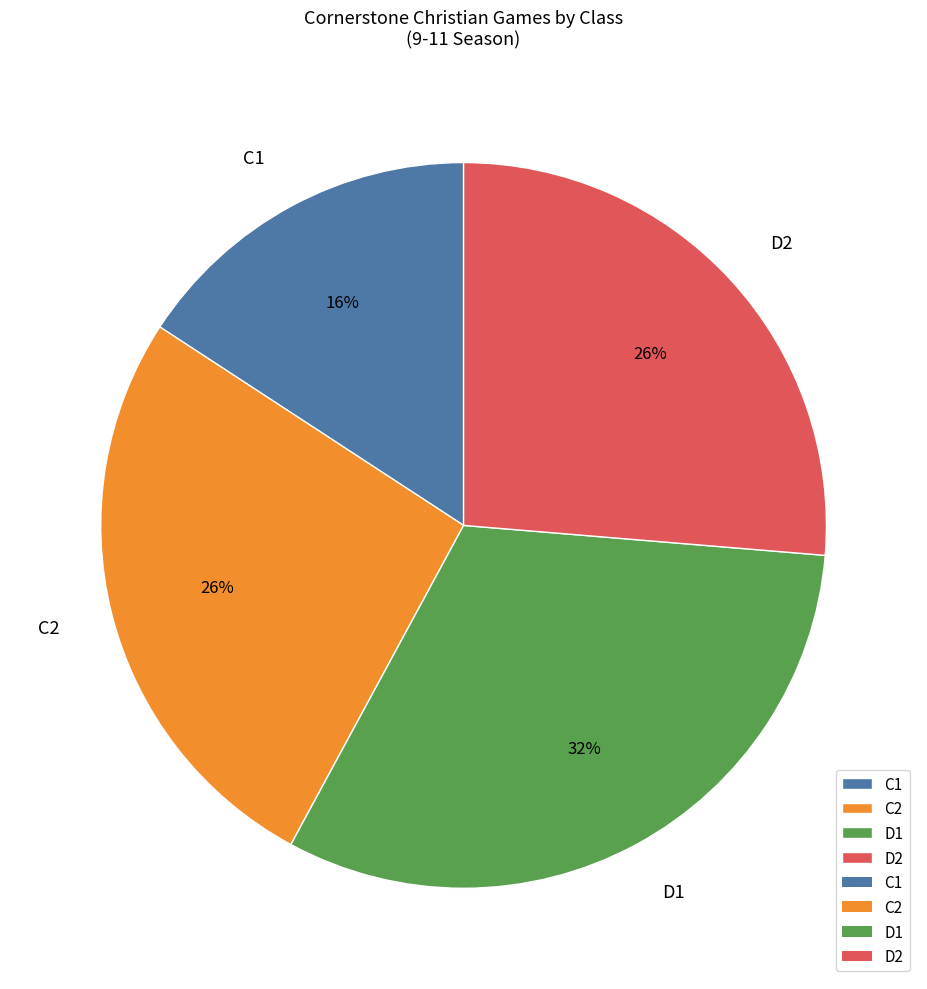

To the nearest percent, what percentage of the pie is C2?

26%